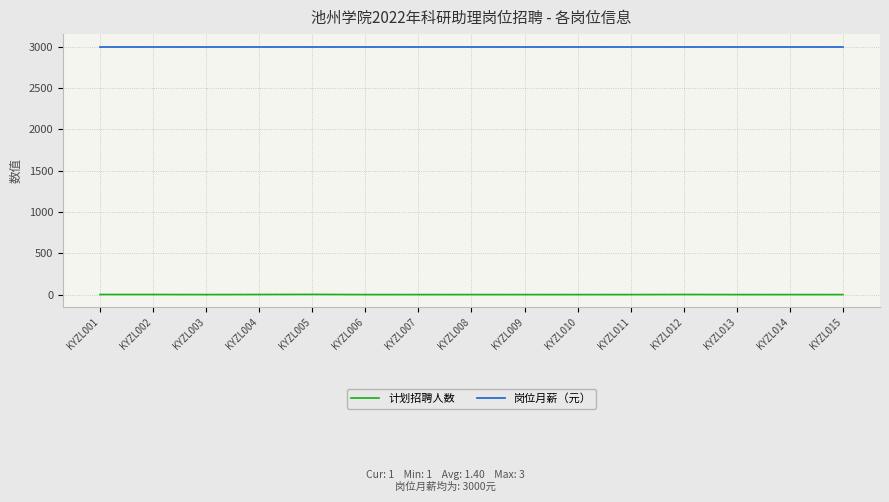

True or false: 计划招聘人数 and 岗位月薪（元） cross at least once.

False